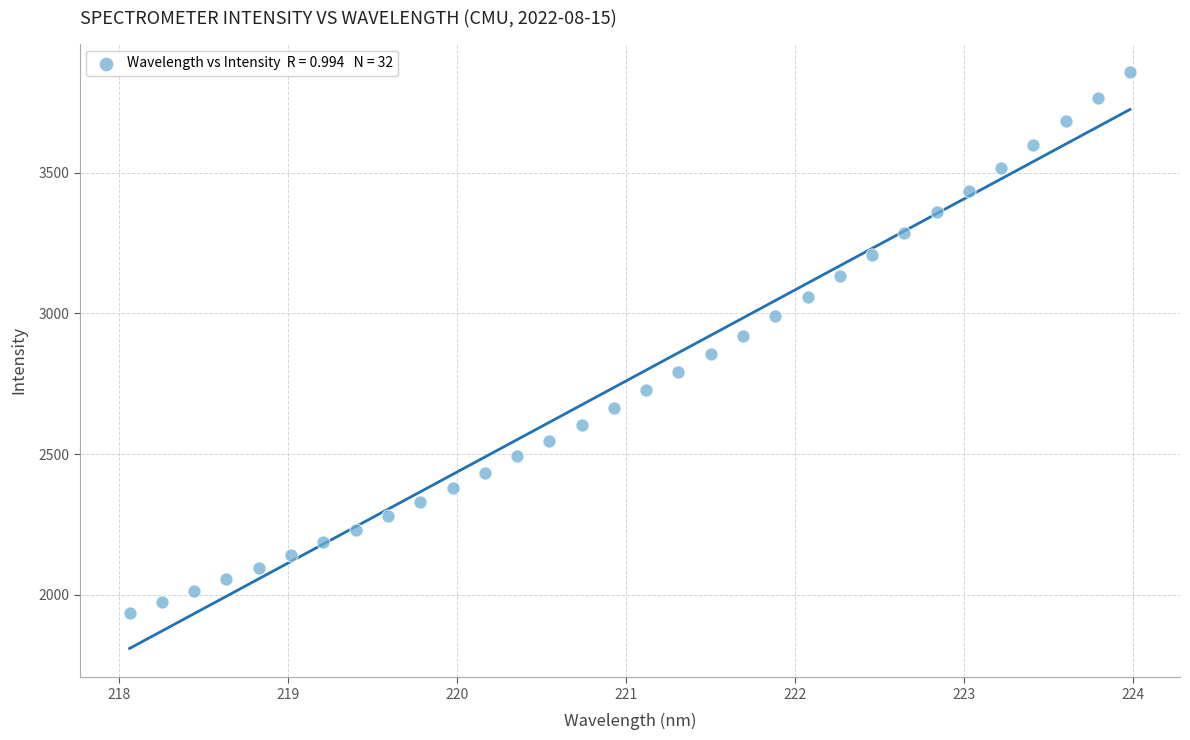

What is the range of Y values (max minus min)?

1918.9